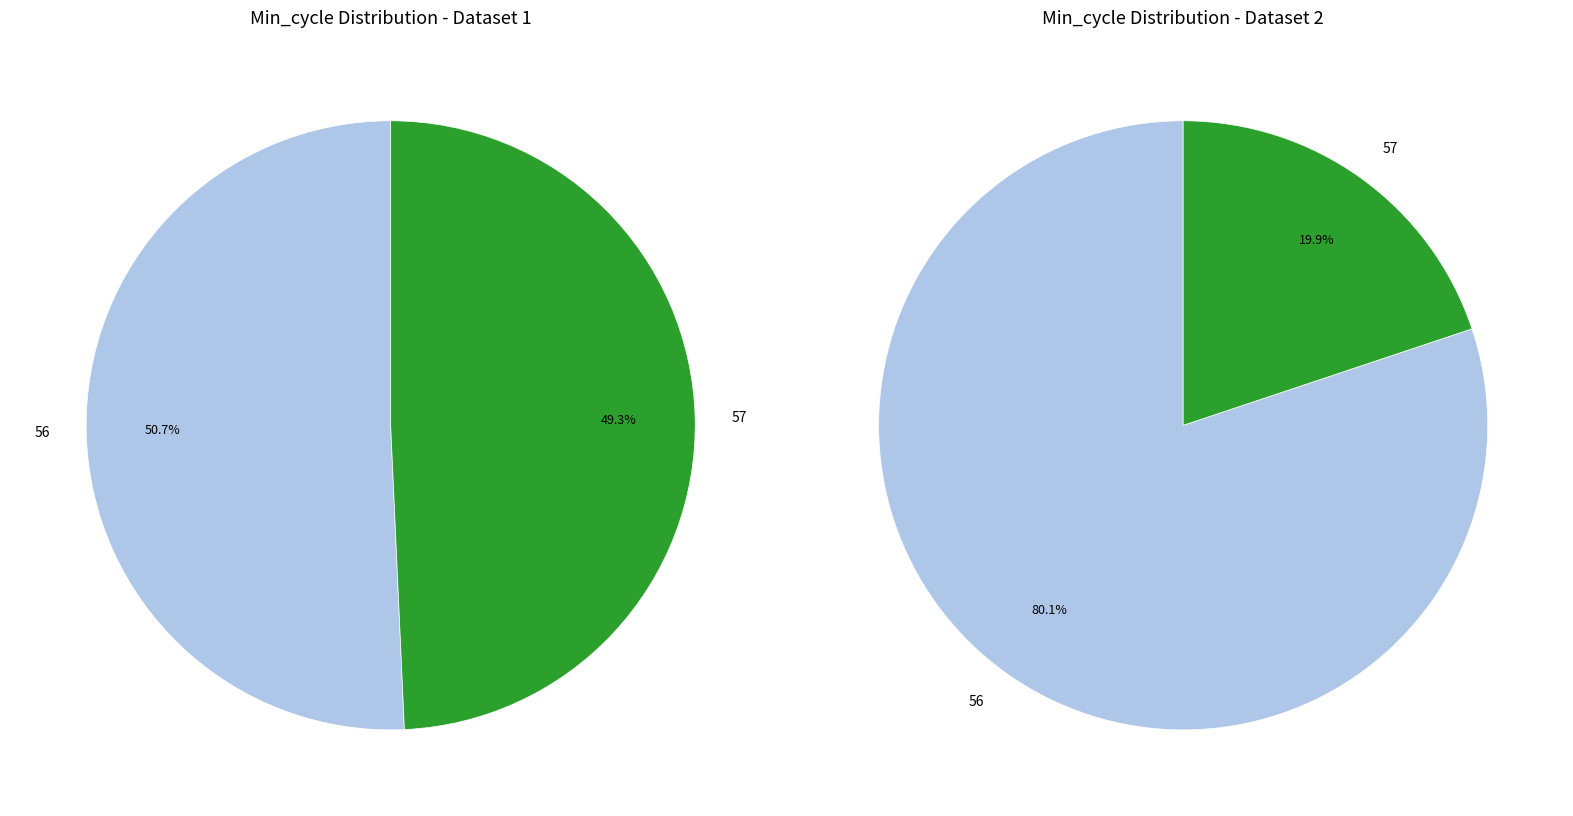

Which has a higher value, 57 or 56?

56